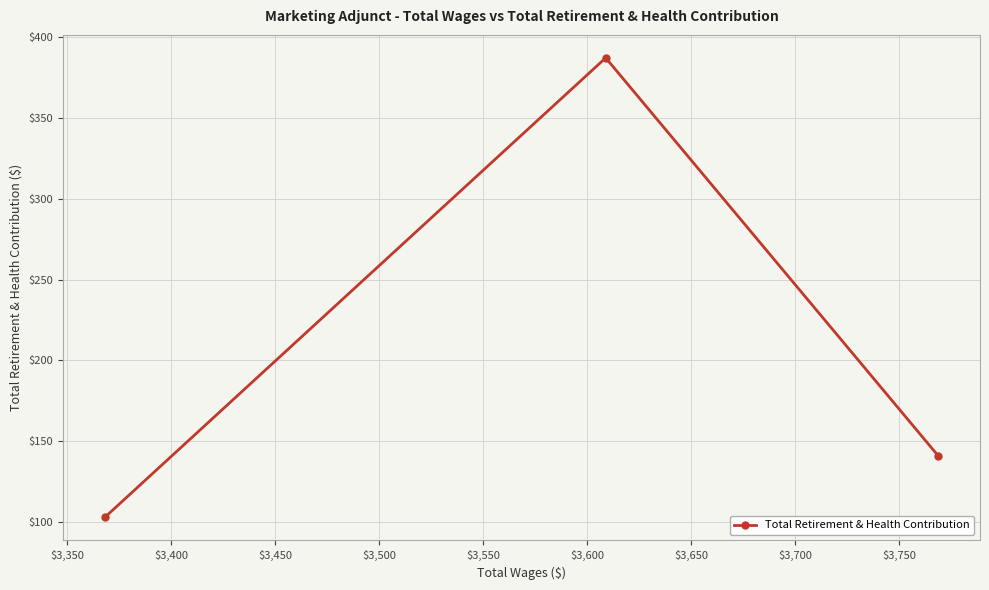

What is the minimum value shown in the chart?

103